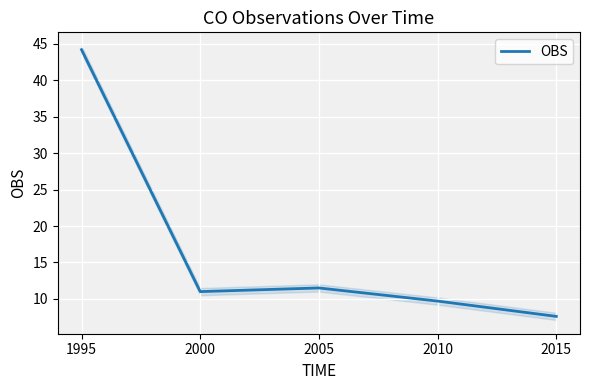

Which has a higher value, 2015 or 2005?

2005